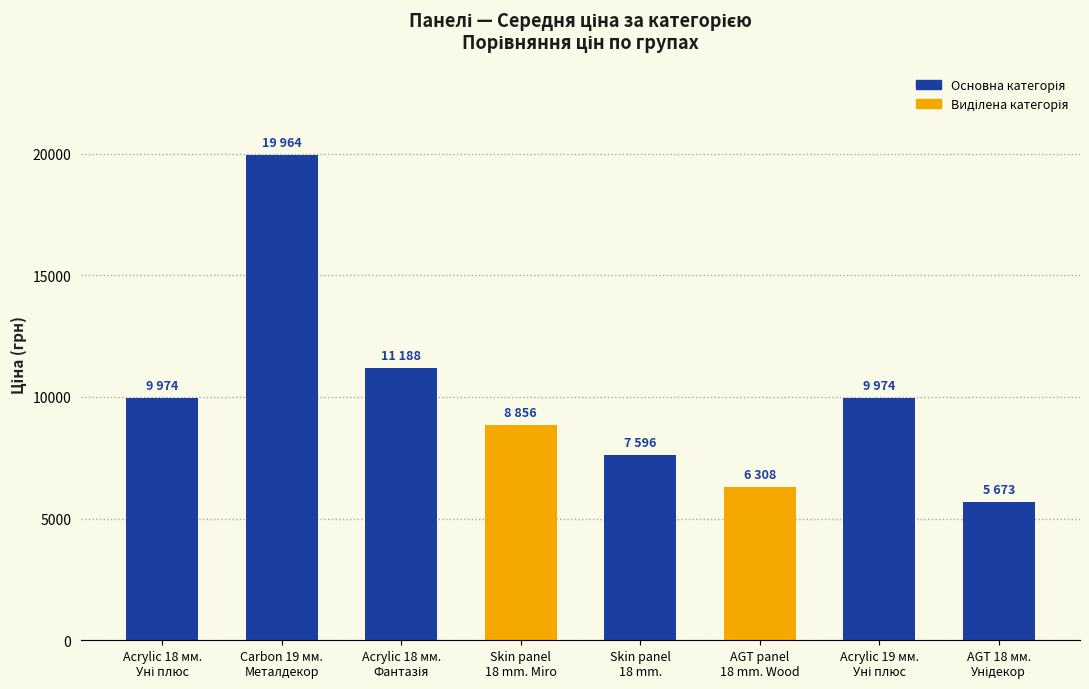

Is it true that the value at Acrylic 19 мм.
Уні плюс is 14939.7?

False